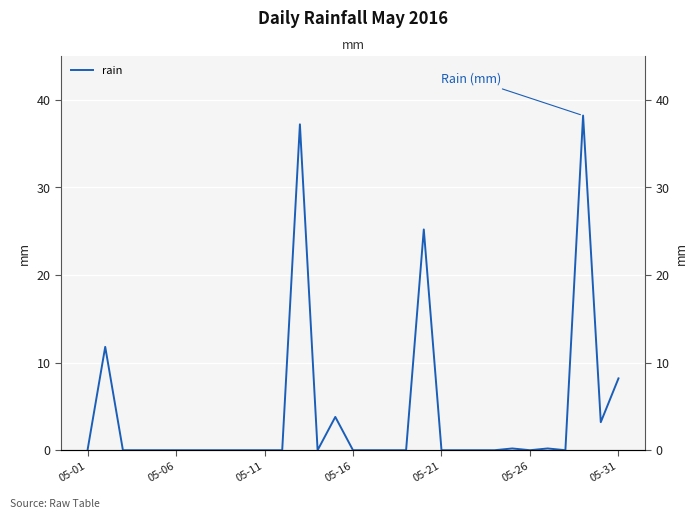

What is the change in value from 12 to 30?

-29.0